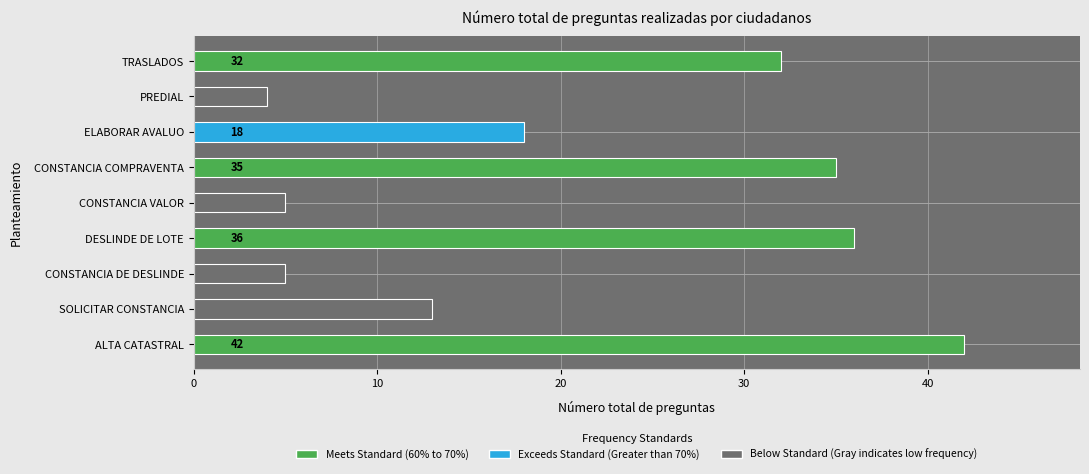

The chart shows a value of 24 at CONSTANCIA COMPRAVENTA. True or false?

False